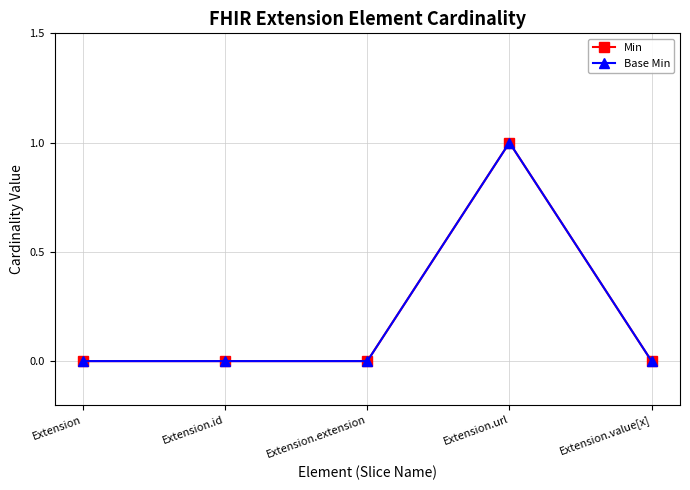

Reading left to right, transcribe all the data shown in this chart.

Min: 0	0	0	1	0
Base Min: 0	0	0	1	0